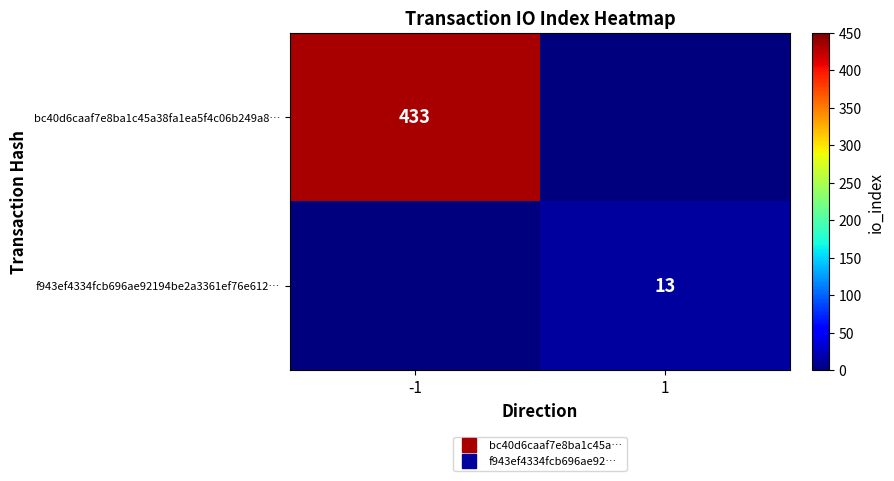

Between -1 and 1, which series saw the biggest shift?

bc40d6caaf7e8ba1c45a38fa1ea5f4c06b249a8…